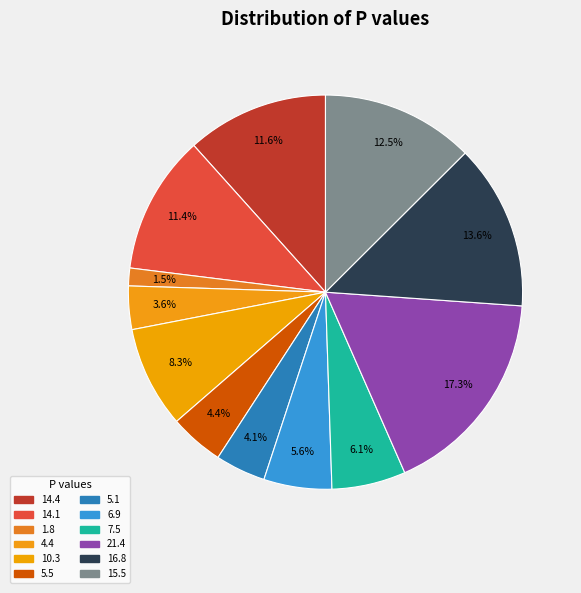

To the nearest percent, what is the difference between the largest and smallest slice percentages?

16%